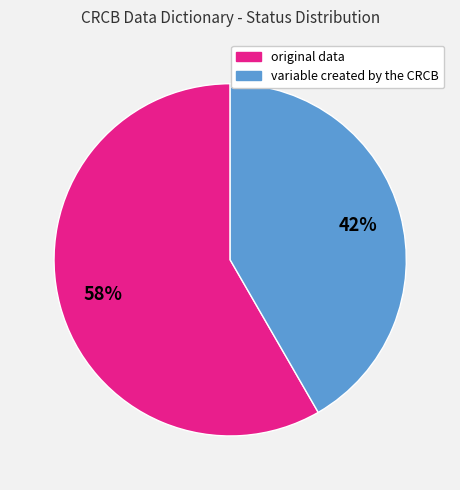

How many segments does this pie chart have?

2